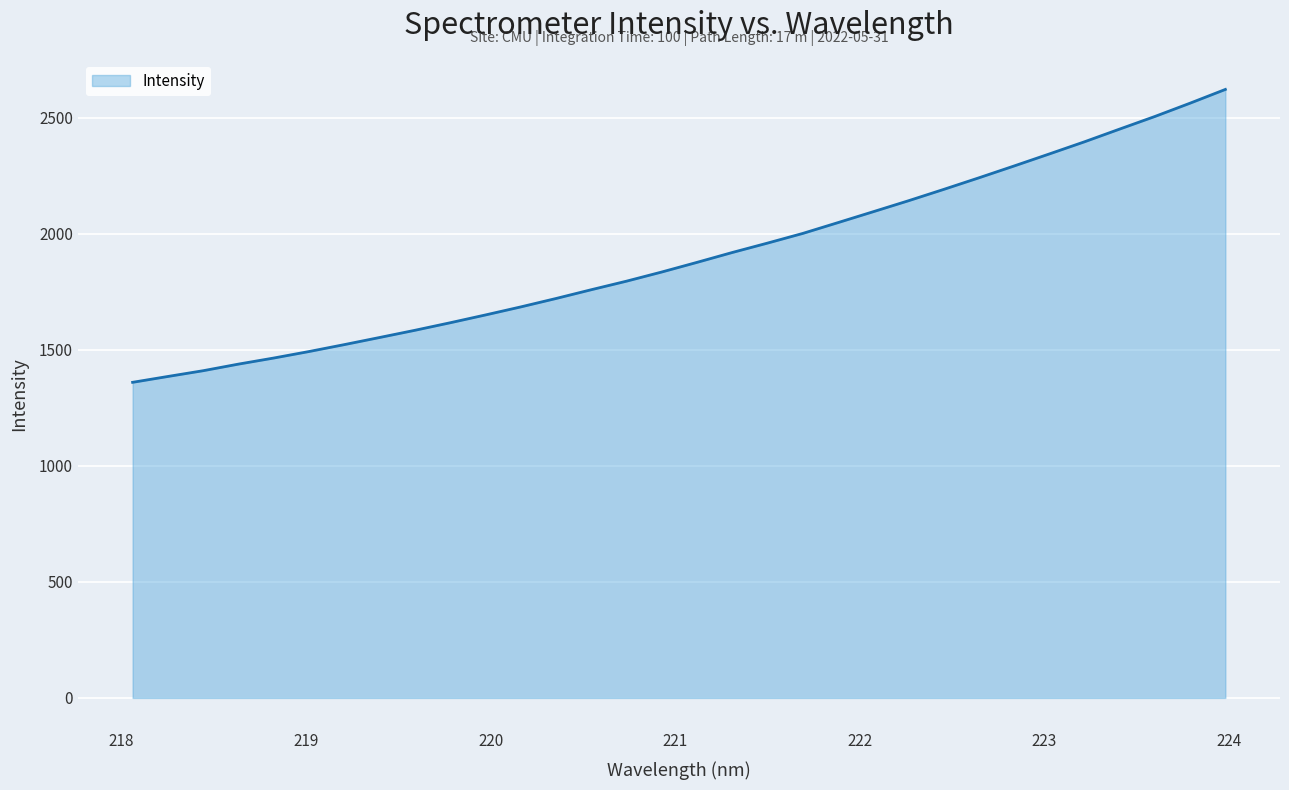

What is the difference between the second highest and minimum values?

1202.7